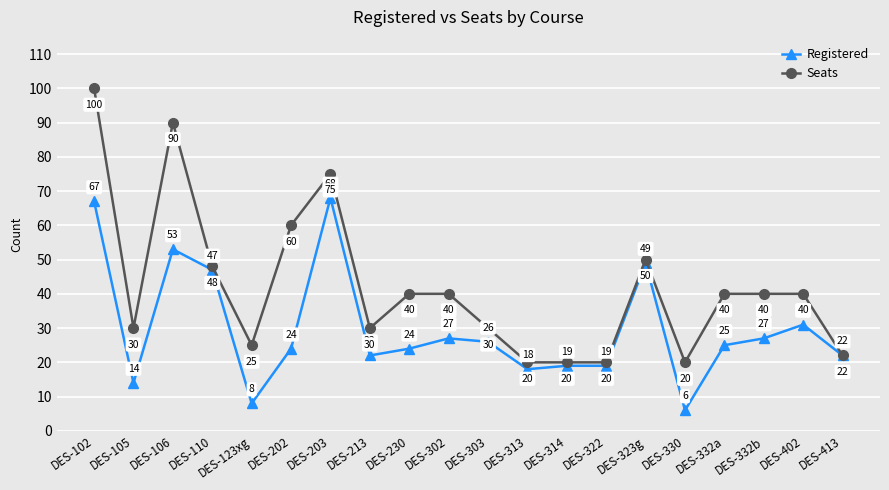

Is the value of Seats at DES-202 greater than the value of Registered at DES-332a?

Yes